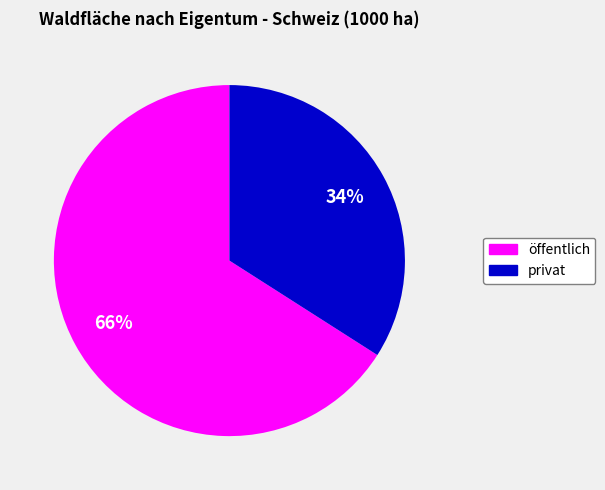

Approximately how many times larger is the value at öffentlich compared to privat?

1.9